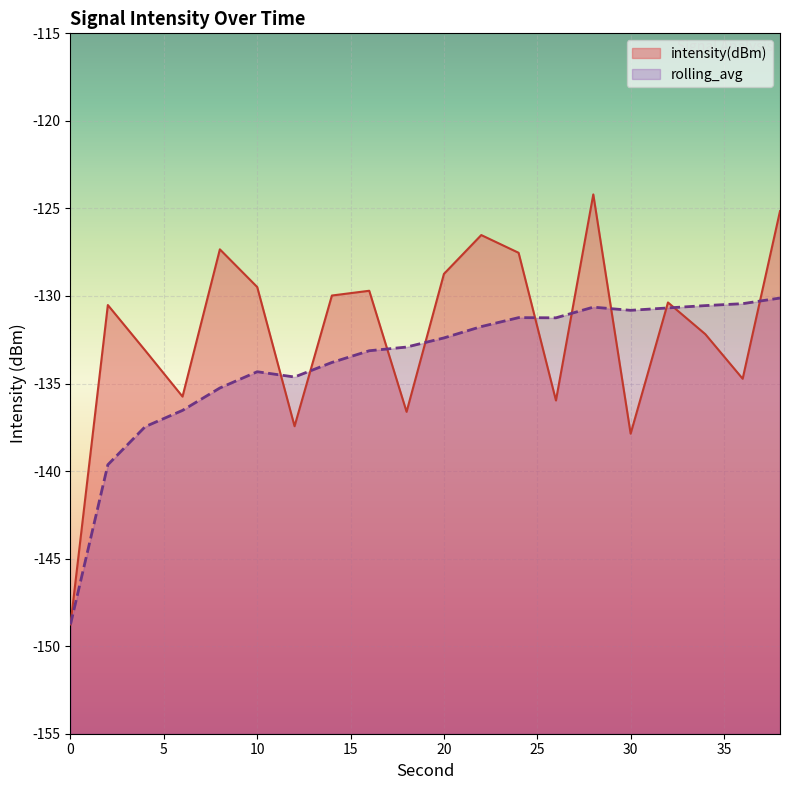

List the labels in order of intensity(dBm) value, largest first.

28, 38, 22, 8, 24, 20, 10, 16, 14, 32, 2, 34, 4, 36, 6, 26, 18, 12, 30, 0